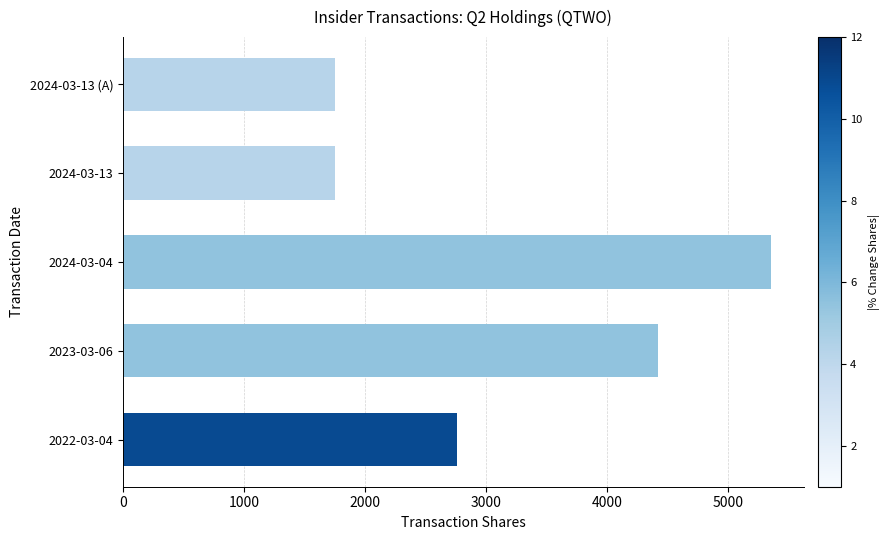

Reading top to bottom, transcribe all the data shown in this chart.

2024-03-13 (A)=1752	2024-03-13=1752	2024-03-04=5360	2023-03-06=4421	2022-03-04=2763